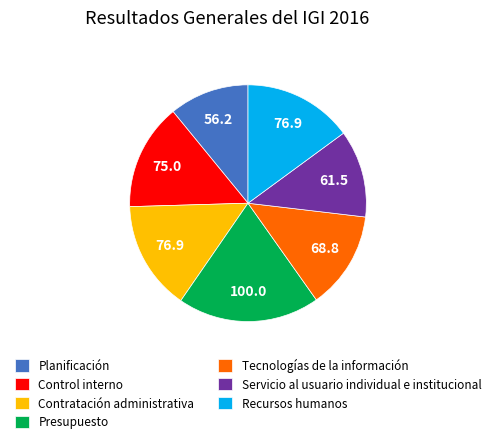

Which has a higher value, Contratación administrativa or Planificación?

Contratación administrativa